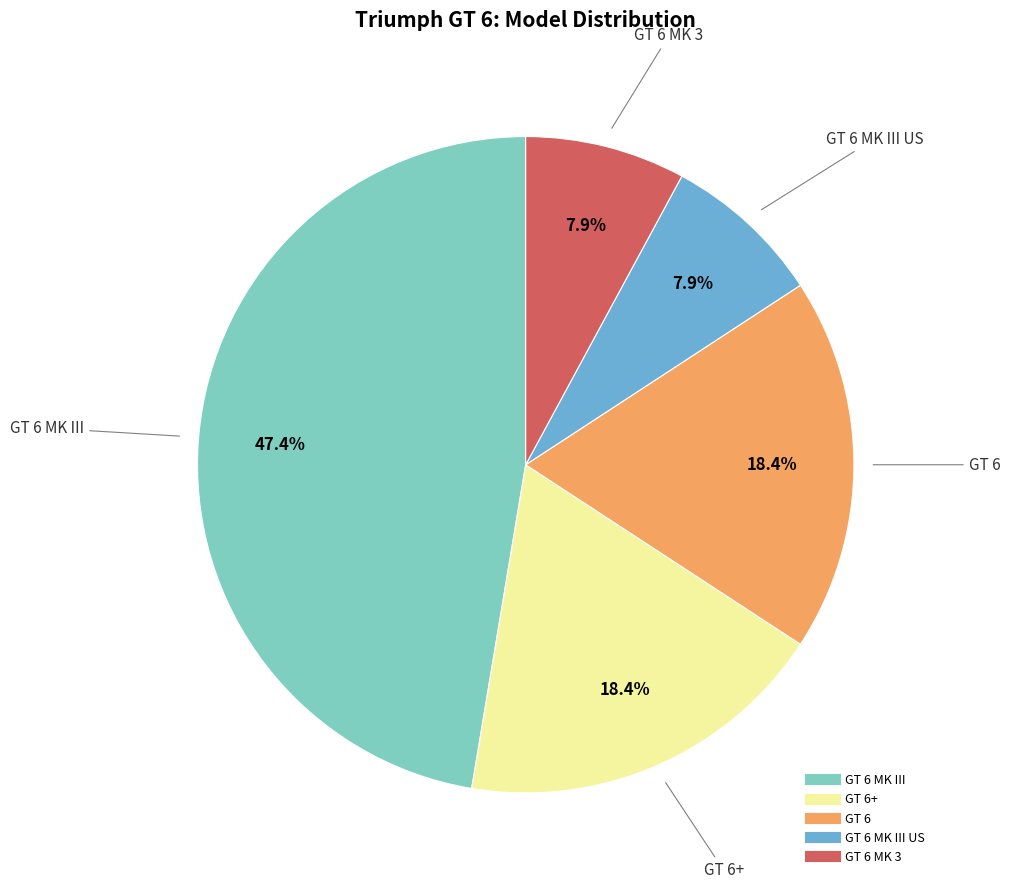

How many slices are in this pie chart?

5